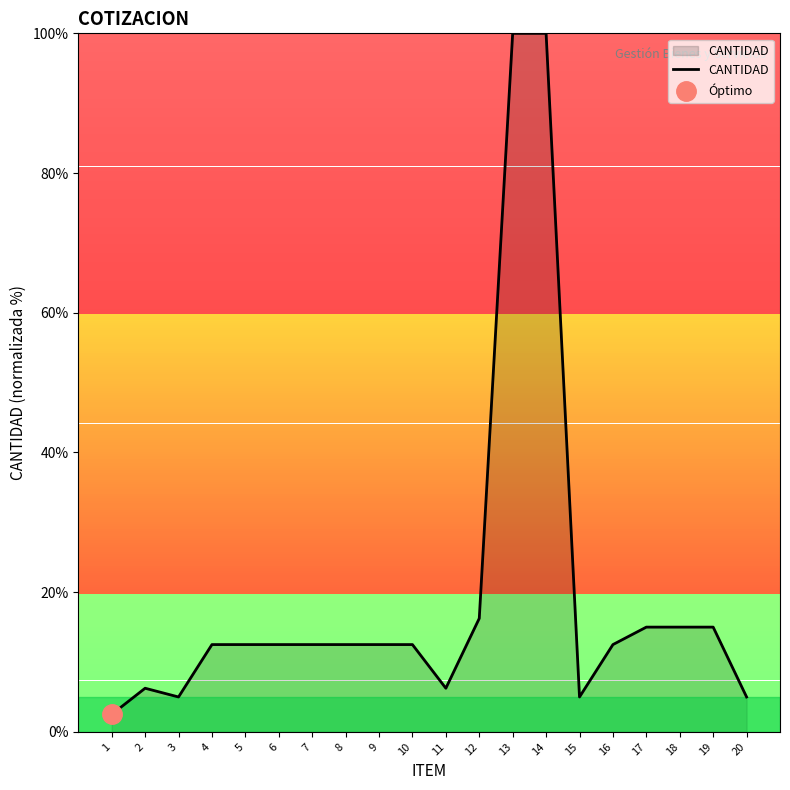

Which category has the highest value across all series?

13